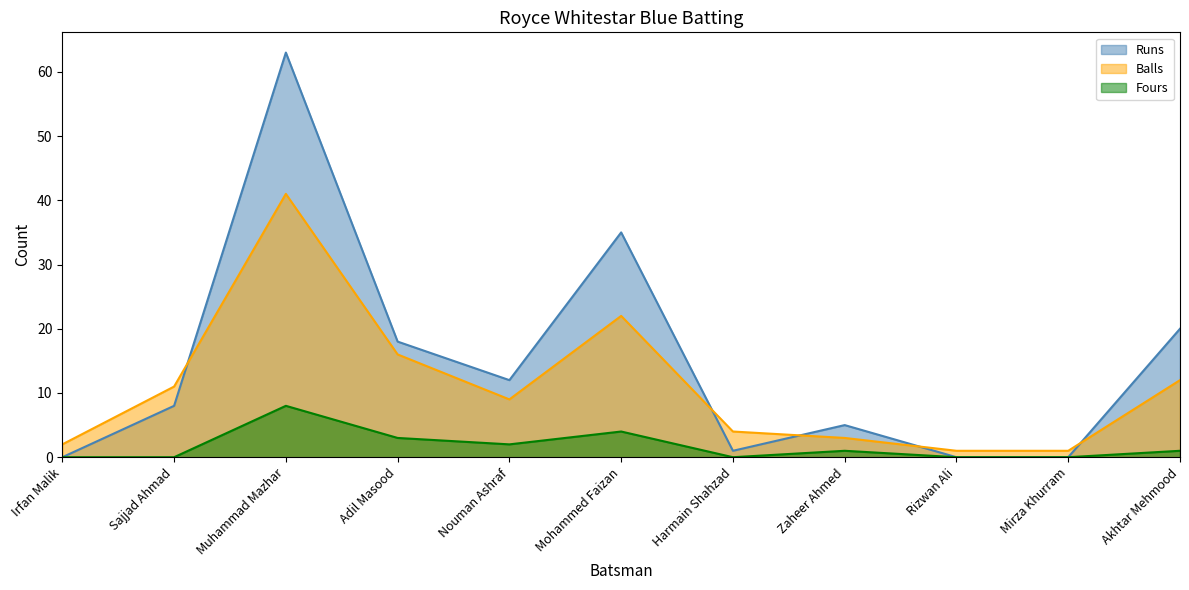

In Balls, how many points are higher than both neighbors (excluding endpoints)?

2